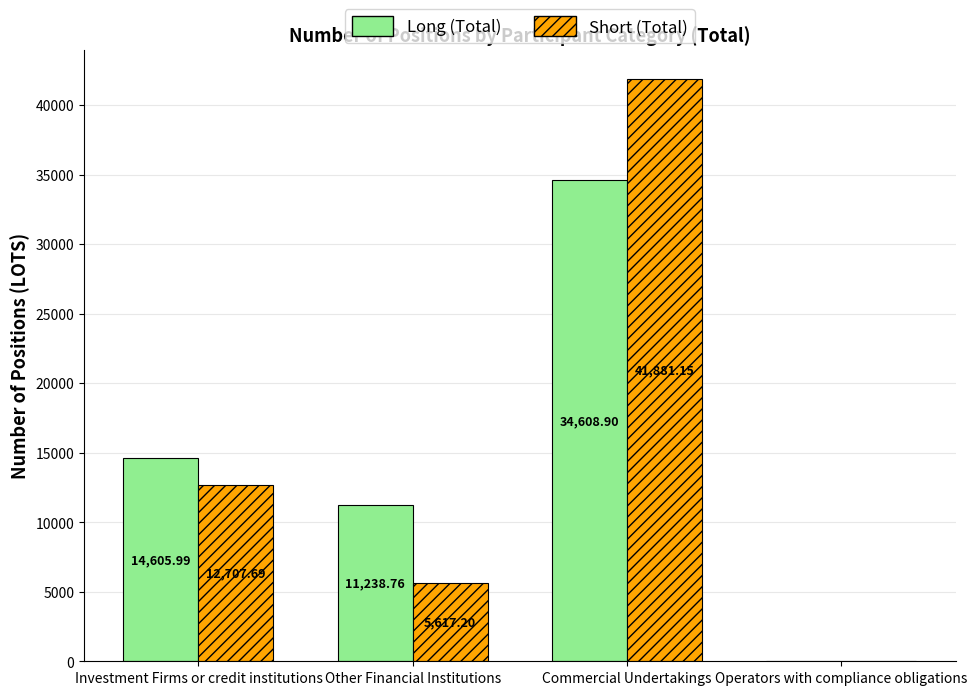

How many values in the Short (Total) series exceed 12707?

2